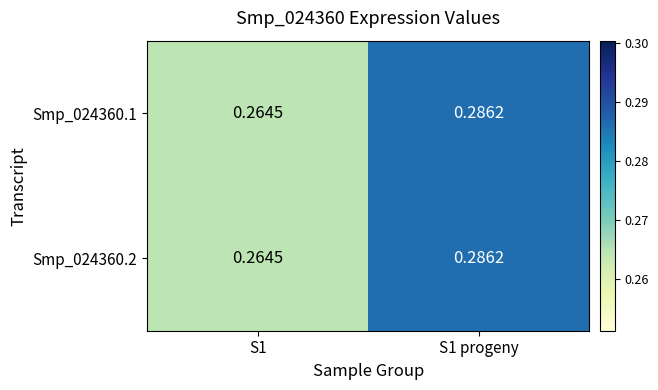

Is the value of Smp_024360.2 at S1 progeny greater than the value of Smp_024360.1 at S1?

Yes